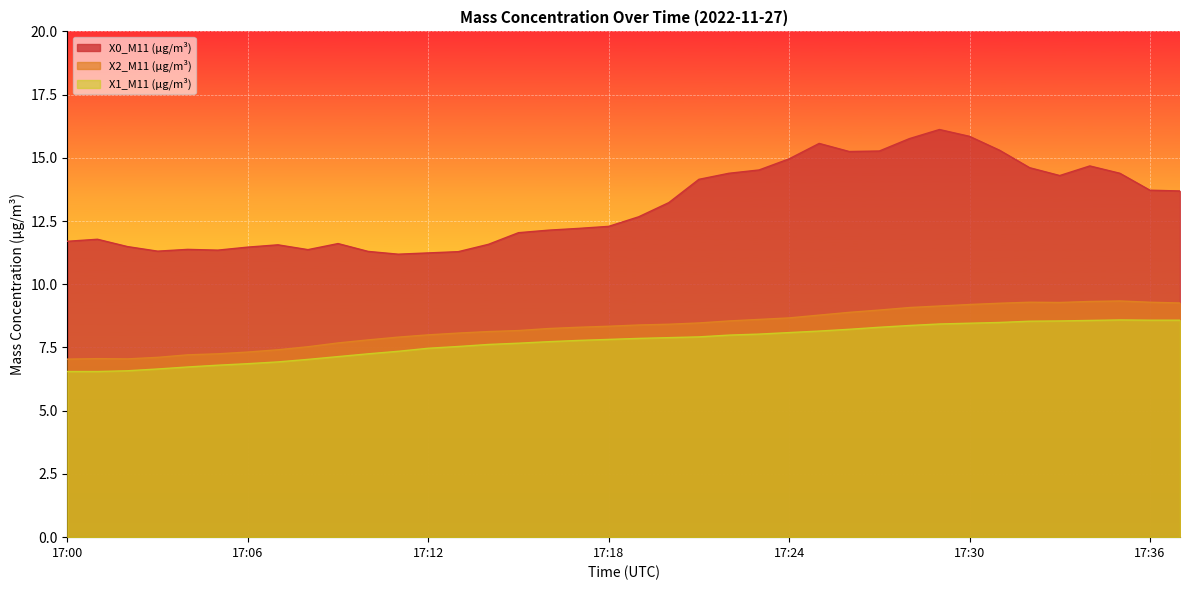

What is the difference between the highest and lowest values at 17:27?

7.0